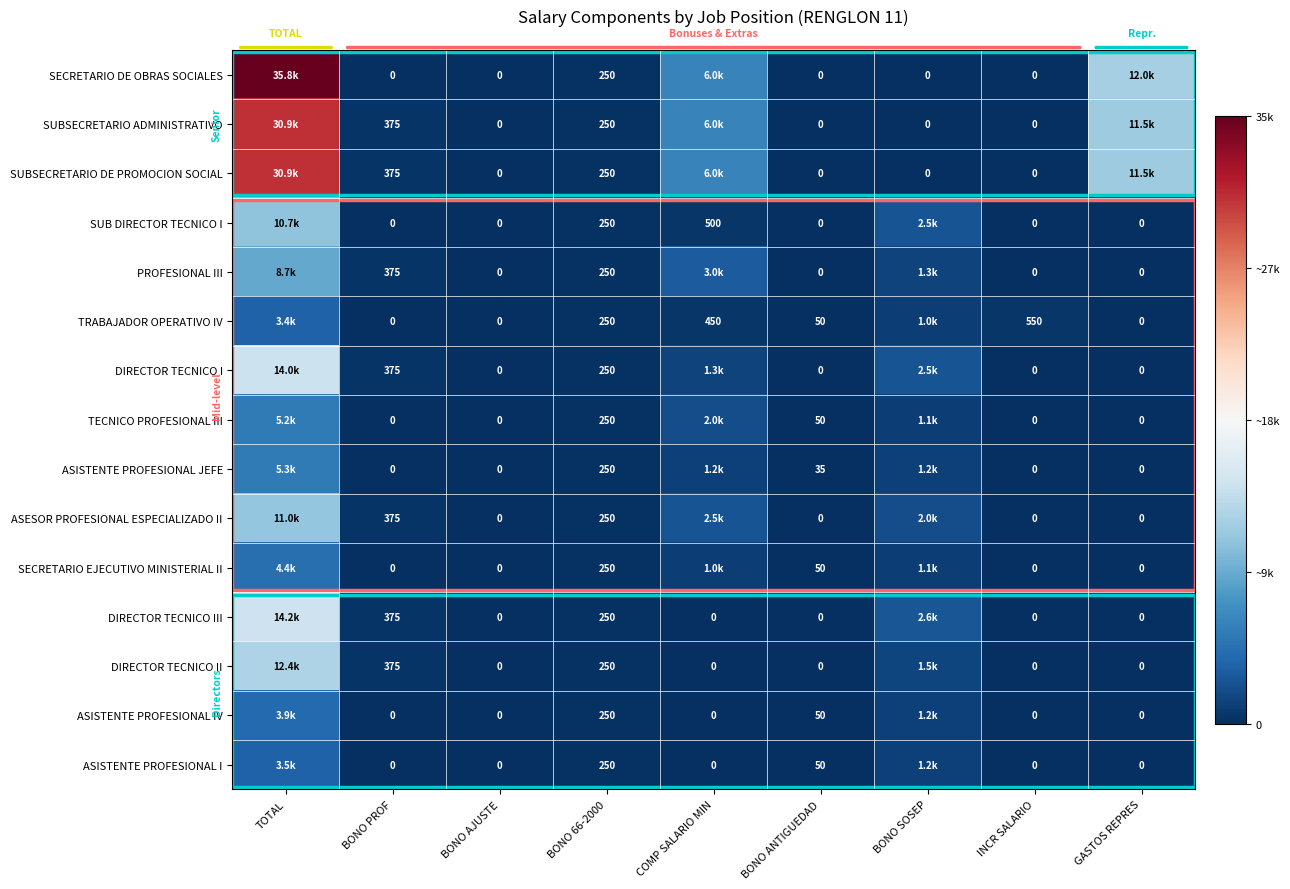

At which label is DIRECTOR TECNICO I closest to 0?

BONO AJUSTE